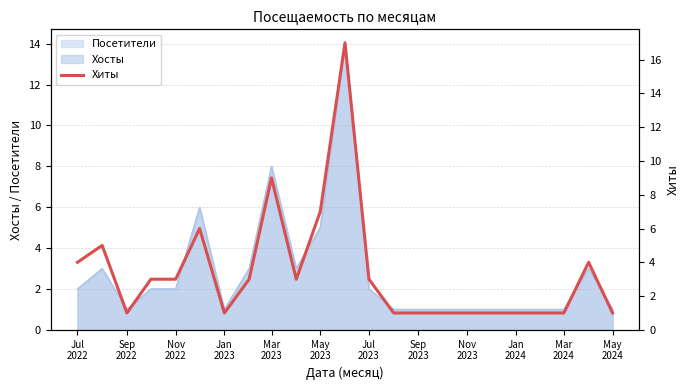

The chart shows a value of 1 at Sep 2022. True or false?

True